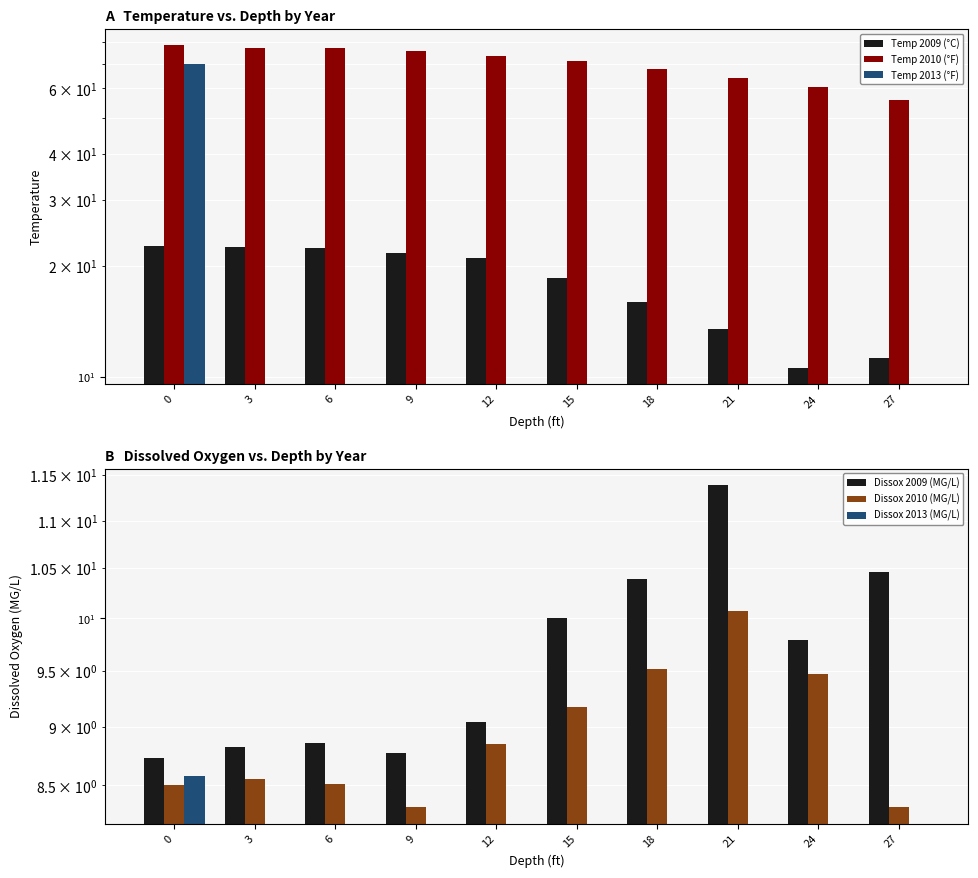

Between 3 and 24, which series saw the biggest shift?

Temp 2010 (°F)